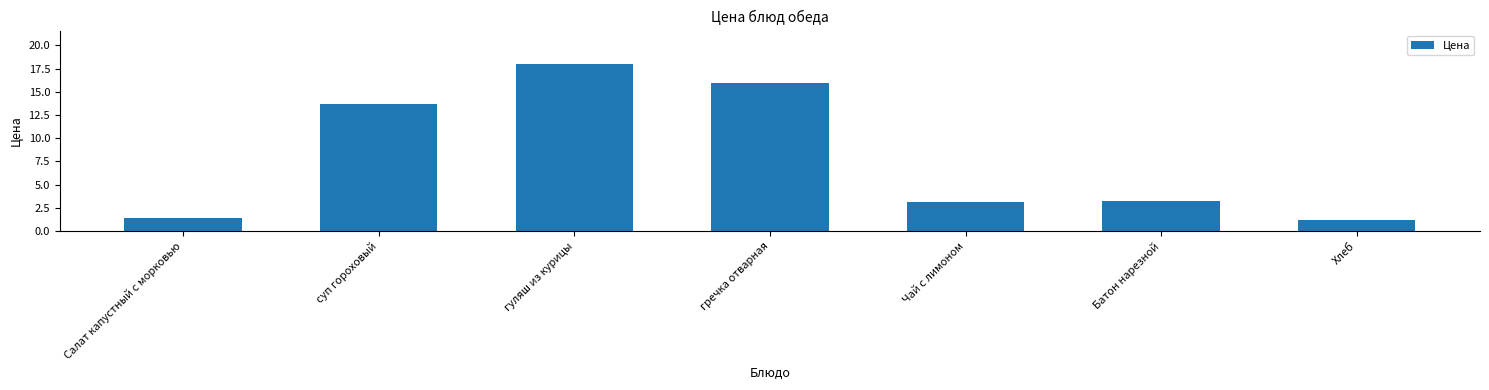

Which label corresponds to the smallest value in the chart?

Хлеб